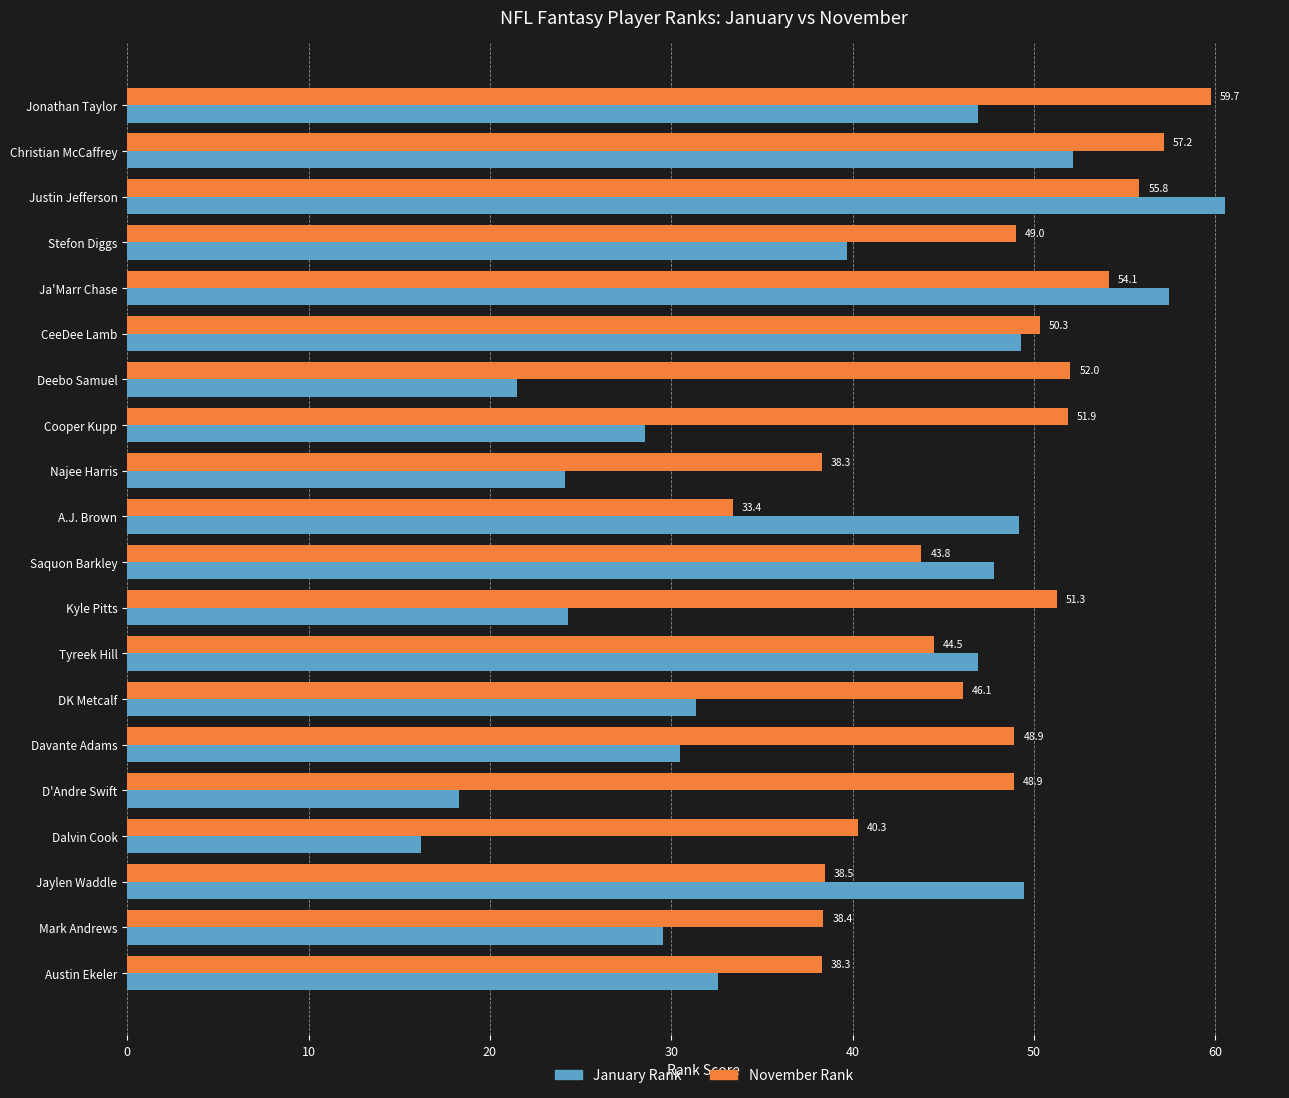

What is the spread (max minus min) of values at Mark Andrews?

8.9